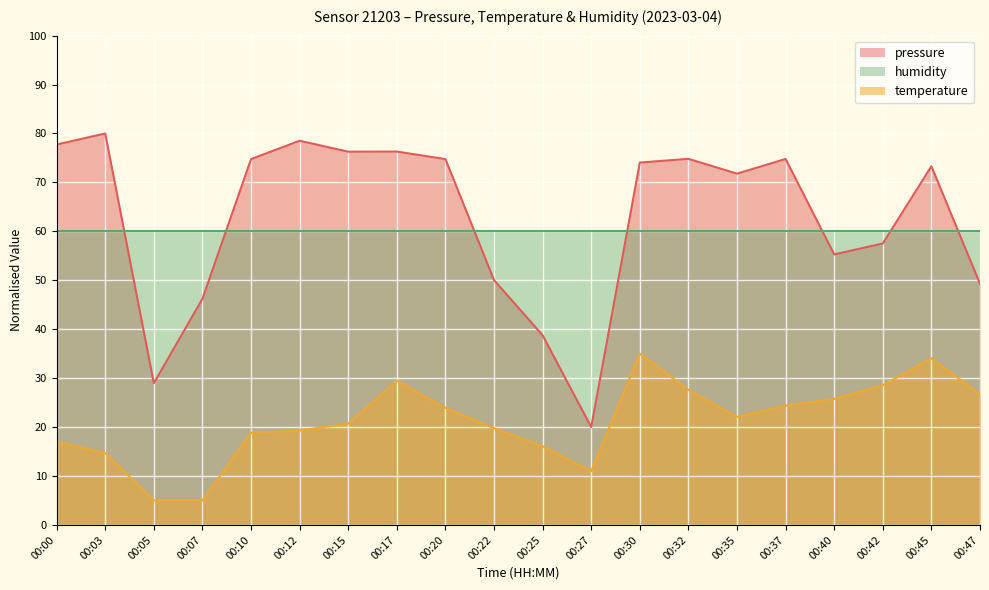

At which label is temperature closest to 20?

00:22